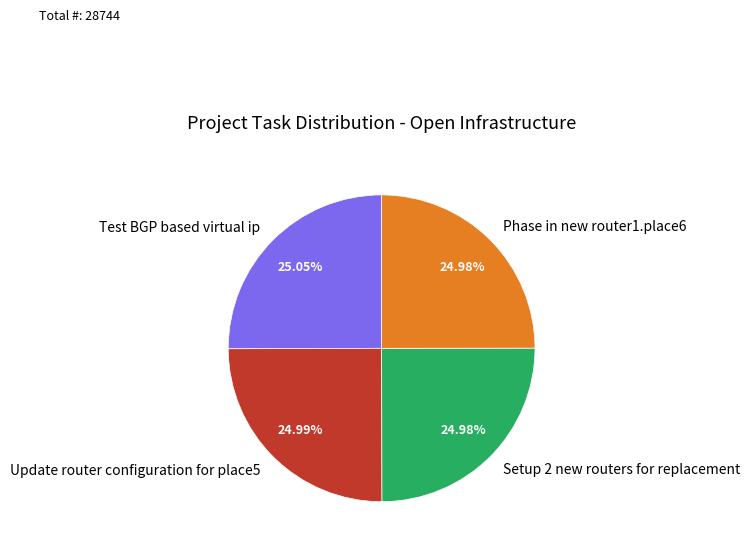

Does Setup 2 new routers for replacement account for over 50% of the chart?

No